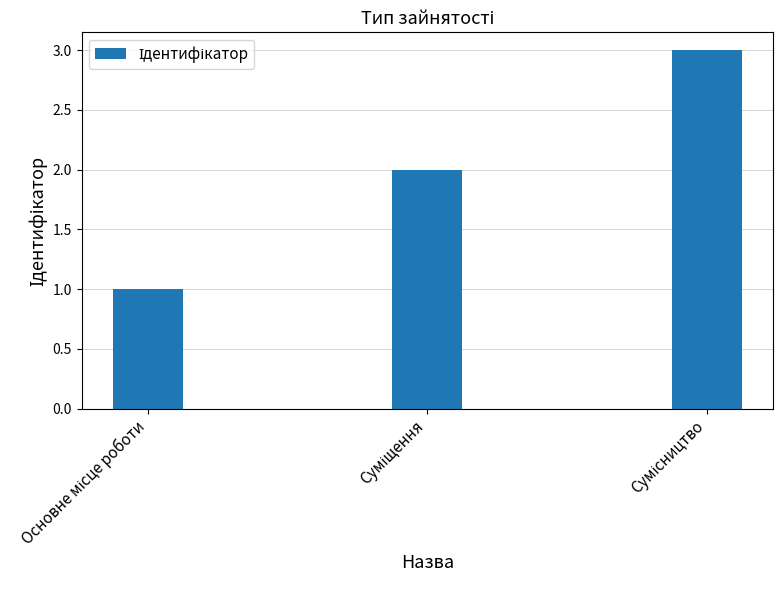

What is the greatest value displayed?

3